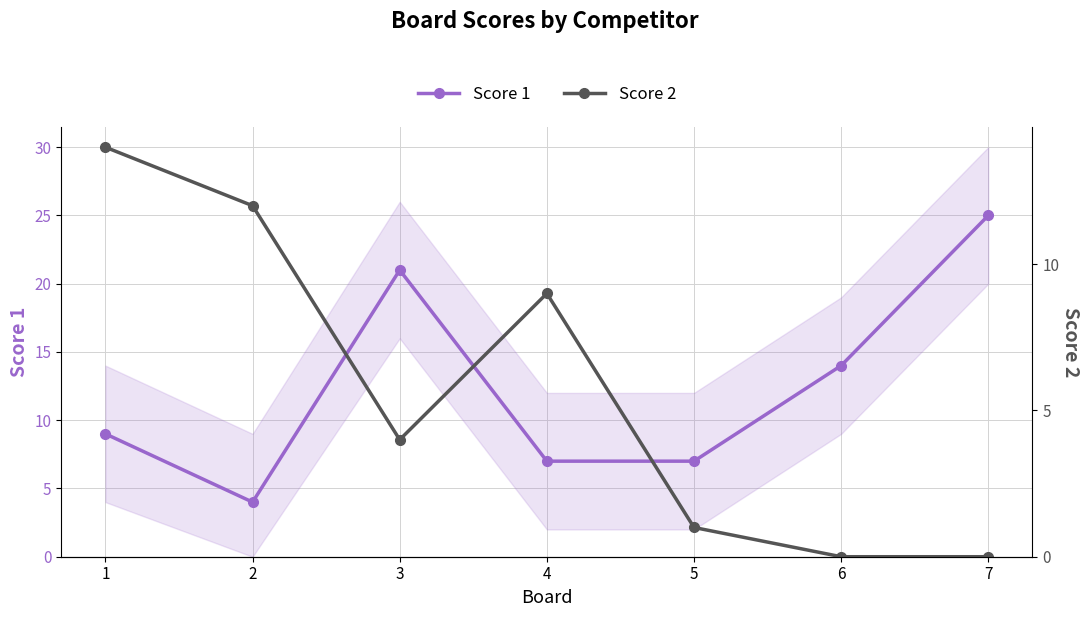

Count the number of data series in this chart.

2